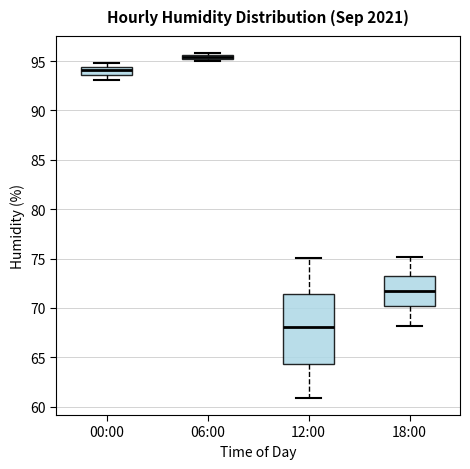

Comparing the boxes themselves (not the whiskers), which one is the tallest?

12:00